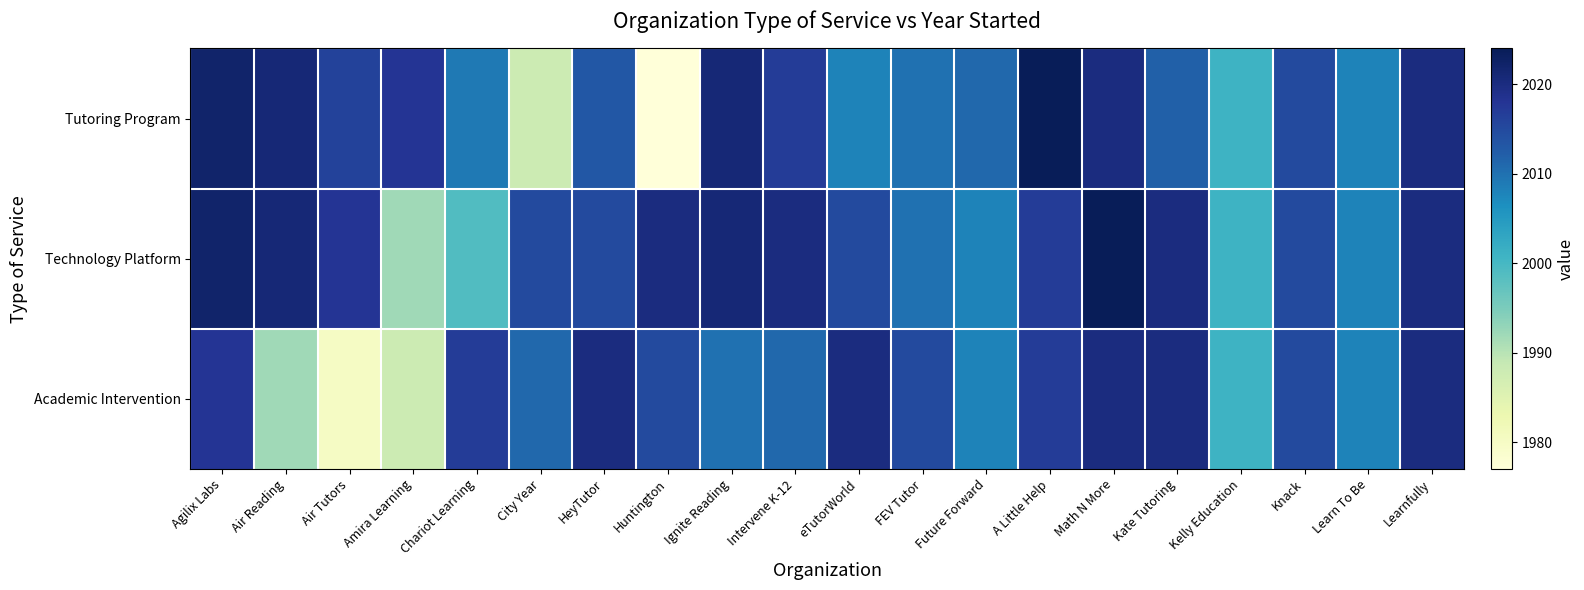

Reading left to right, what are all the values shown in this chart?

Tutoring Program: Agilix Labs=2022	Air Reading=2021	Air Tutors=2016	Amira Learning=2018	Chariot Learning=2009	City Year=1988	HeyTutor=2013	Huntington=1977	Ignite Reading=2021	Intervene K-12=2017	eTutorWorld=2008	FEV Tutor=2010	Future Forward=2011	A Little Help=2024	Math N More=2020	Kate Tutoring=2012	Kelly Education=2001	Knack=2015	Learn To Be=2008	Learnfully=2020
Technology Platform: Agilix Labs=2022	Air Reading=2021	Air Tutors=2018	Amira Learning=1992	Chariot Learning=1999	City Year=2015	HeyTutor=2015	Huntington=2020	Ignite Reading=2021	Intervene K-12=2020	eTutorWorld=2015	FEV Tutor=2010	Future Forward=2008	A Little Help=2017	Math N More=2024	Kate Tutoring=2020	Kelly Education=2001	Knack=2015	Learn To Be=2008	Learnfully=2020
Academic Intervention: Agilix Labs=2018	Air Reading=1992	Air Tutors=1980	Amira Learning=1988	Chariot Learning=2017	City Year=2011	HeyTutor=2020	Huntington=2015	Ignite Reading=2010	Intervene K-12=2011	eTutorWorld=2020	FEV Tutor=2015	Future Forward=2008	A Little Help=2017	Math N More=2020	Kate Tutoring=2020	Kelly Education=2001	Knack=2015	Learn To Be=2008	Learnfully=2020